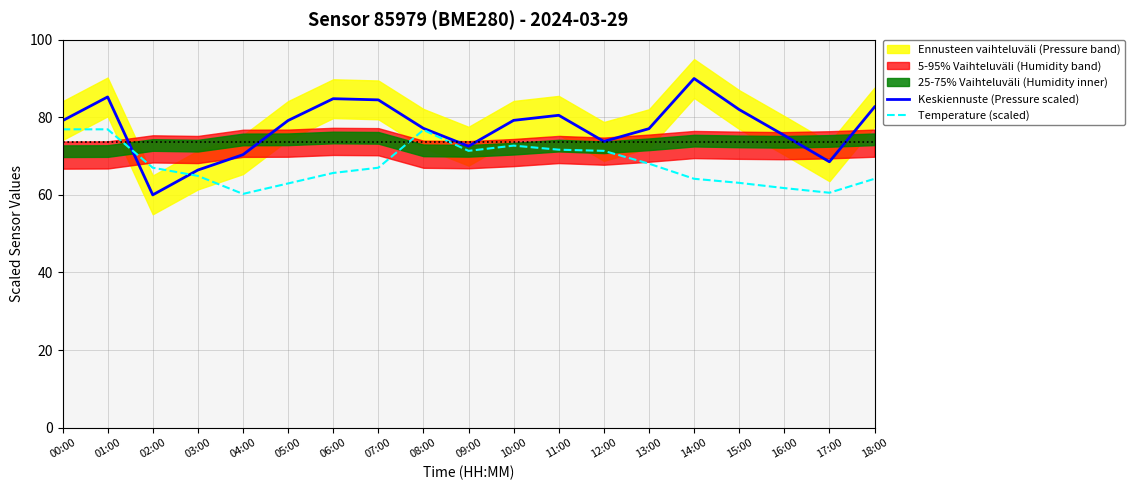

What is the maximum value for Temperature (scaled)?

76.9